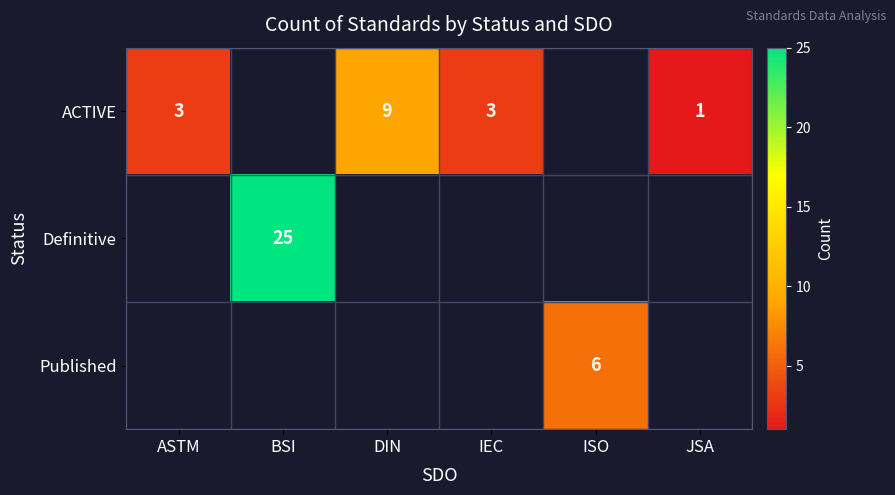

The ACTIVE series shows 5 at DIN. True or false?

False